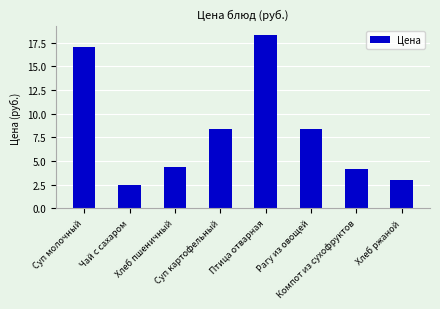

What is the value of the 4th bar from the left?

8.3